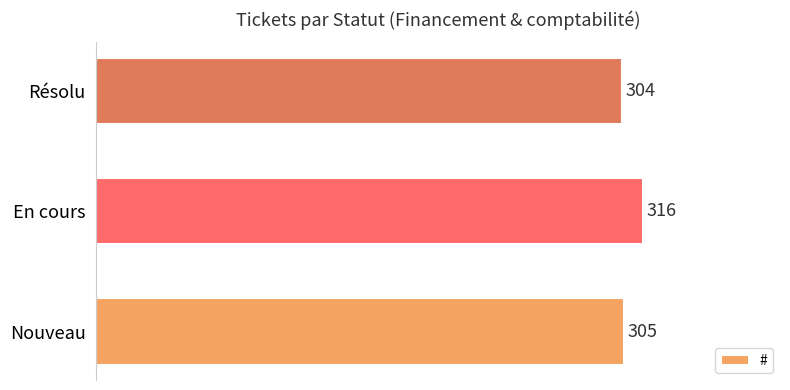

Which has a higher value, En cours or Nouveau?

En cours